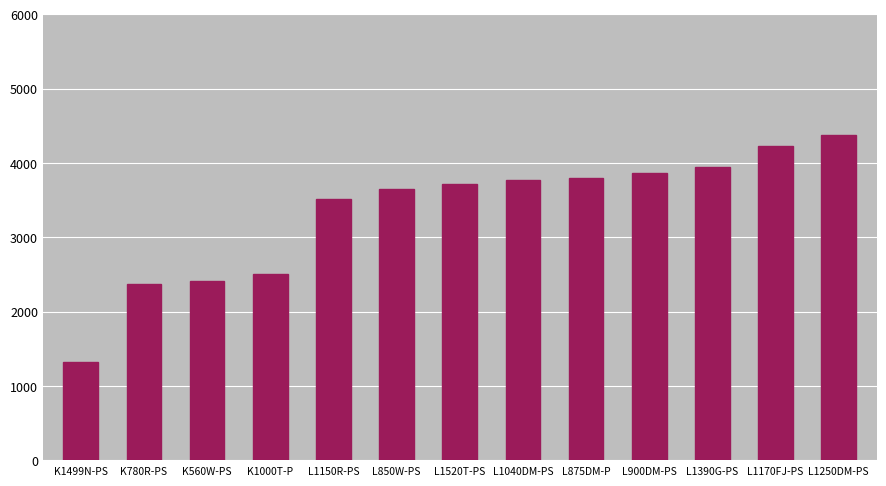

What is the smallest value displayed?

1321.7